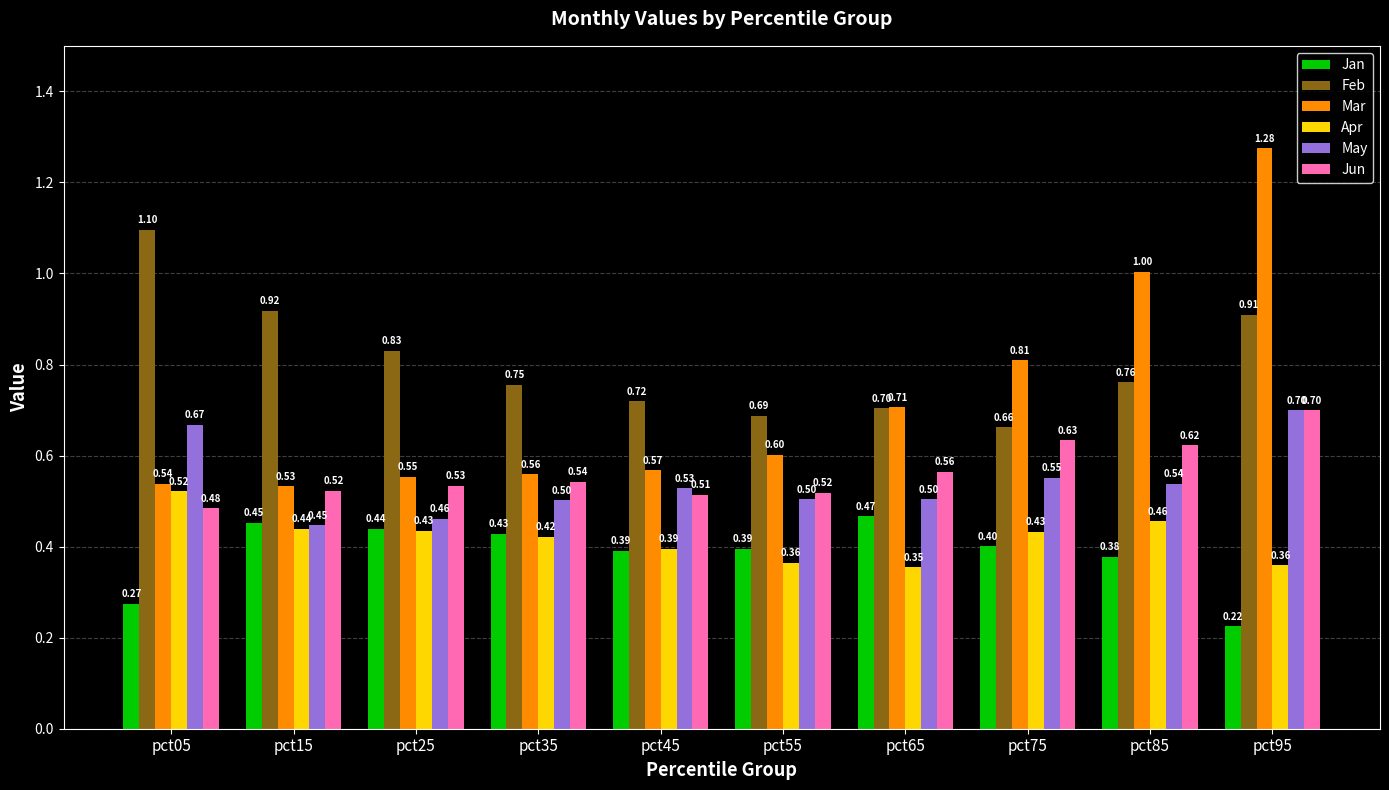

What is the value of the Apr bar at the 10th from the left?

0.4